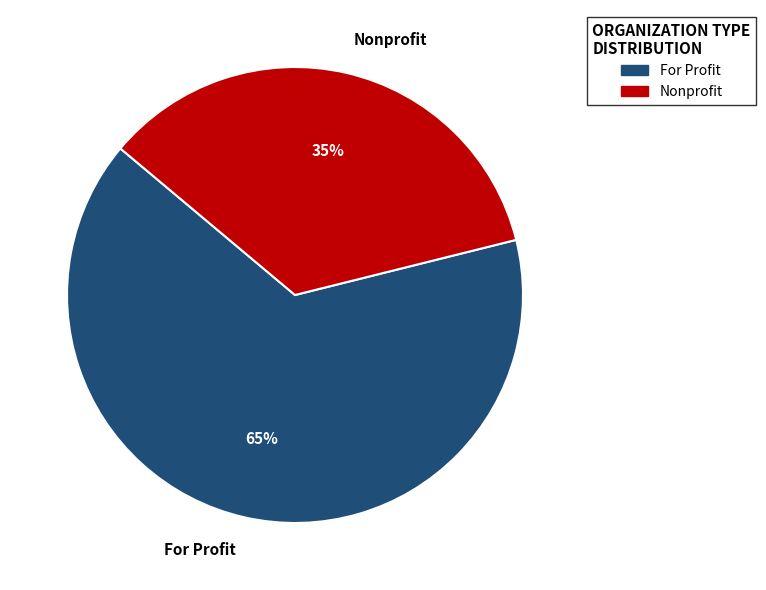

What percentage is the Nonprofit slice, to the nearest percent?

35%